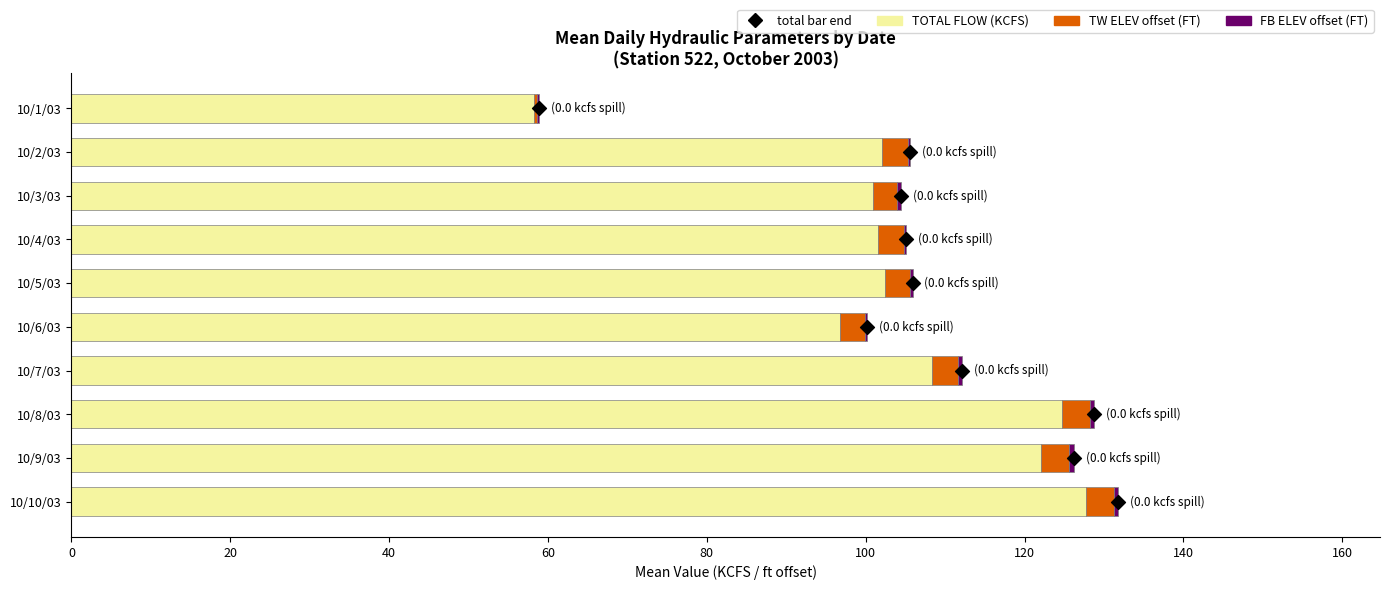

Which series has the largest total across all categories?

TOTAL FLOW (KCFS)